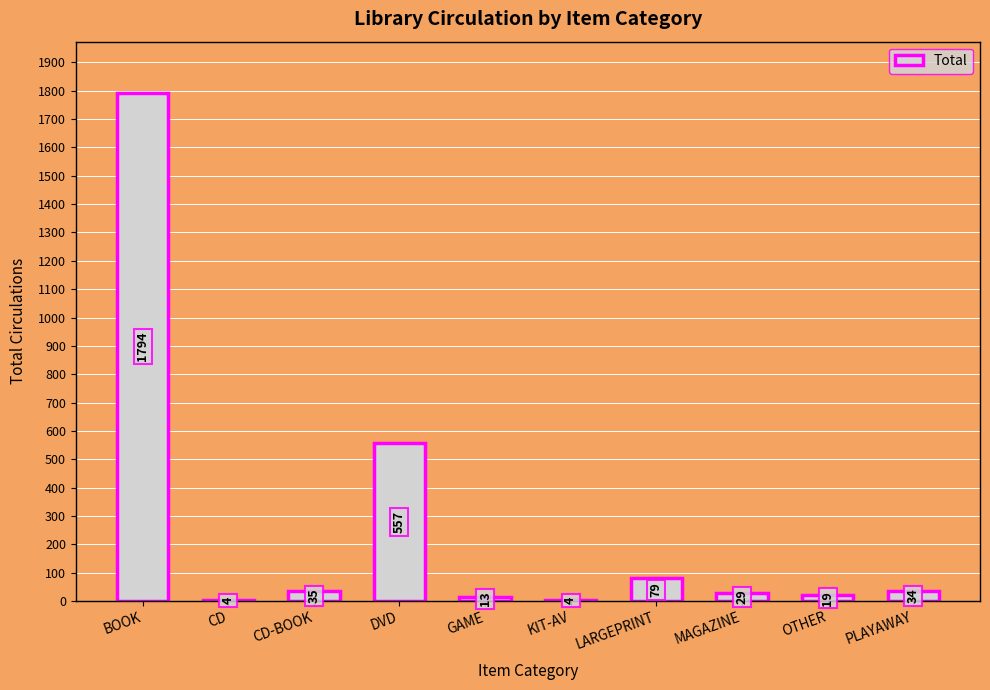

Is it true that the value at MAGAZINE is 29?

True